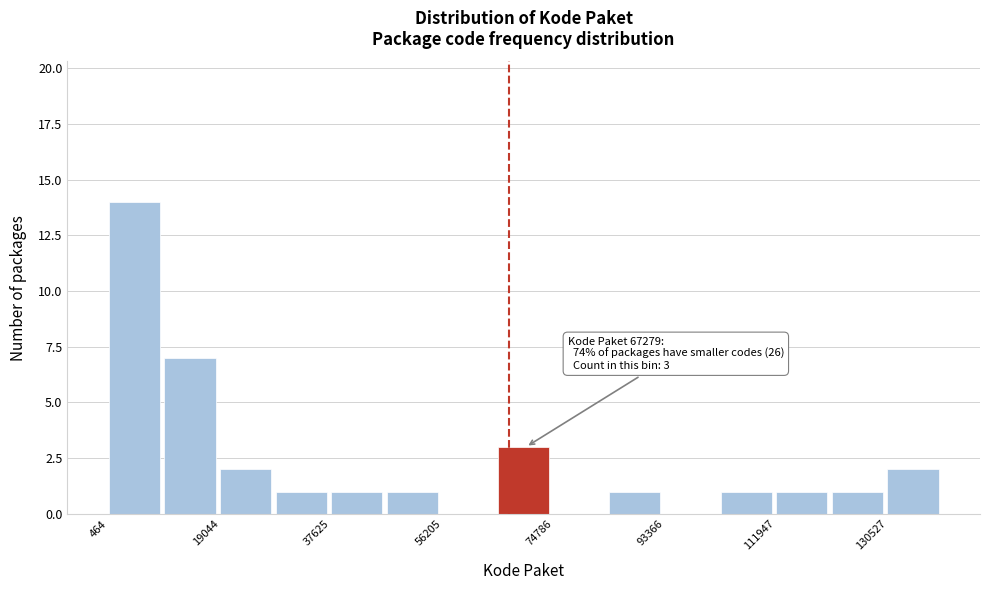

Over which range of the x-axis is the bar tallest?

0 to 10000